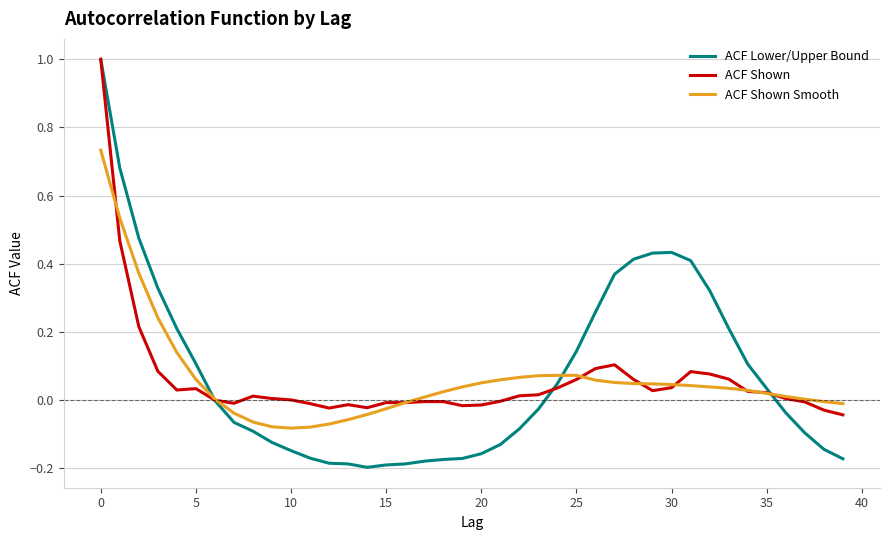

What is the maximum value shown in the chart?

1.0